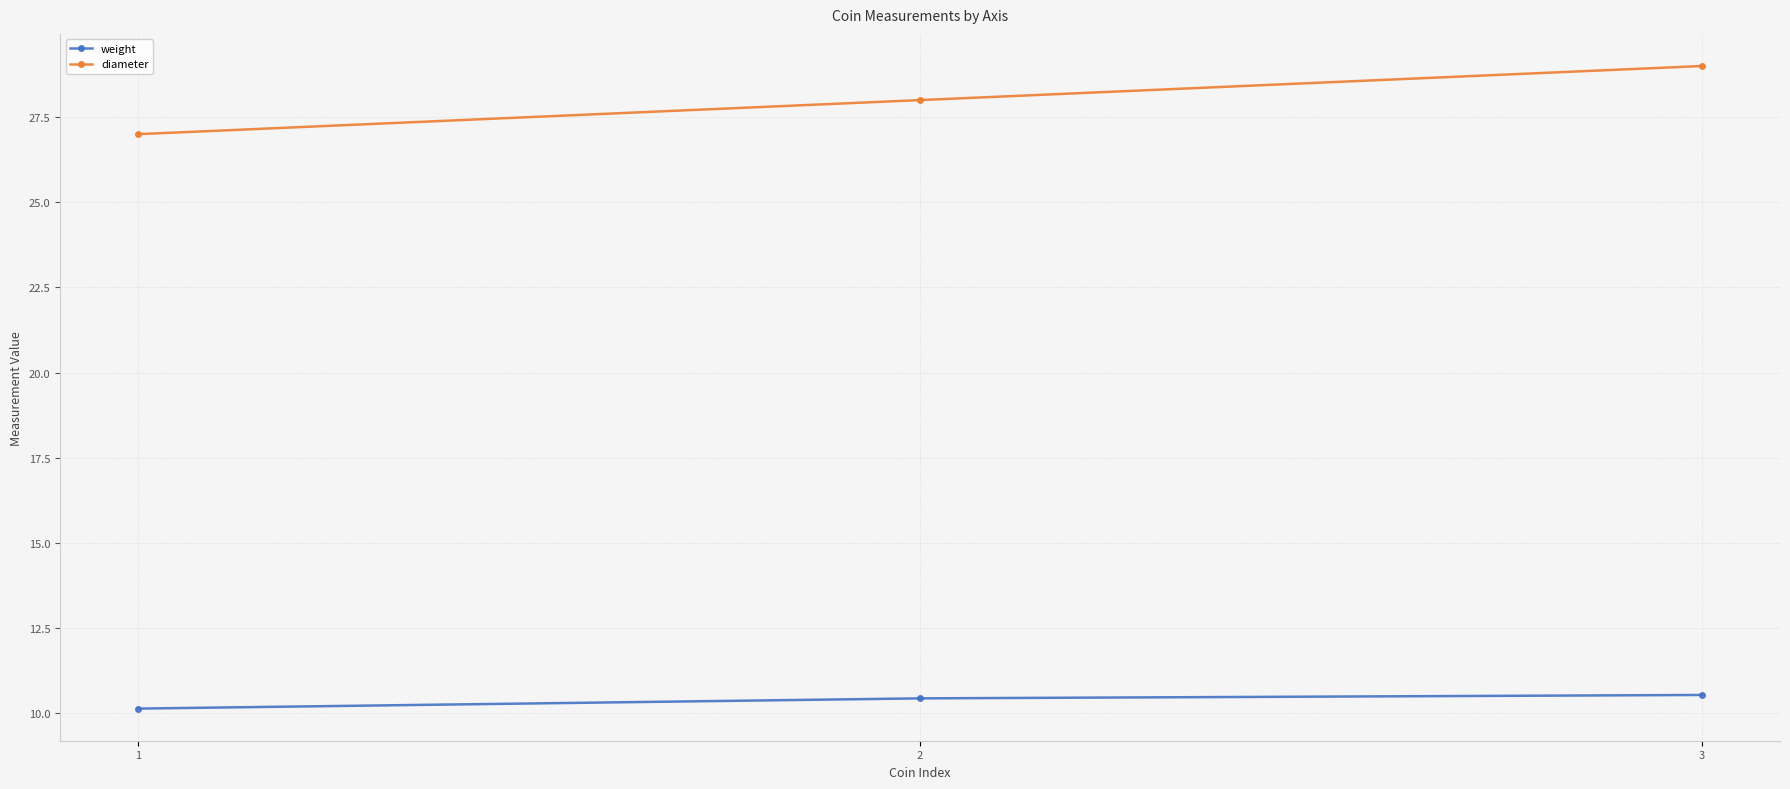

What is the spread (max minus min) of values at 1?

16.9